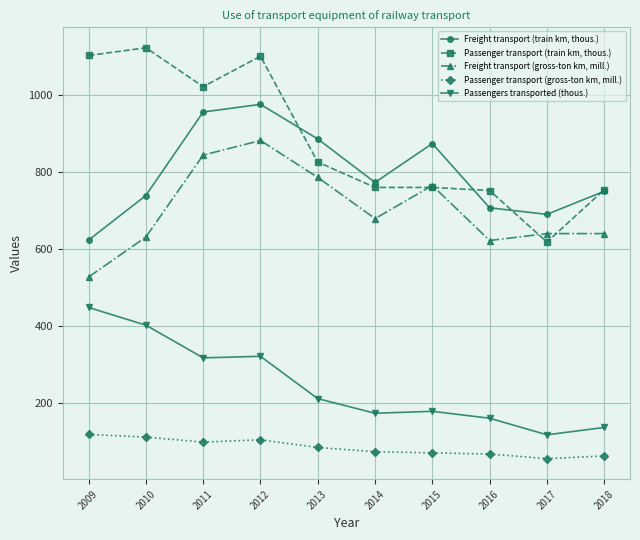

The Passenger transport (gross-ton km, mill.) series shows 68 at 2010. True or false?

False